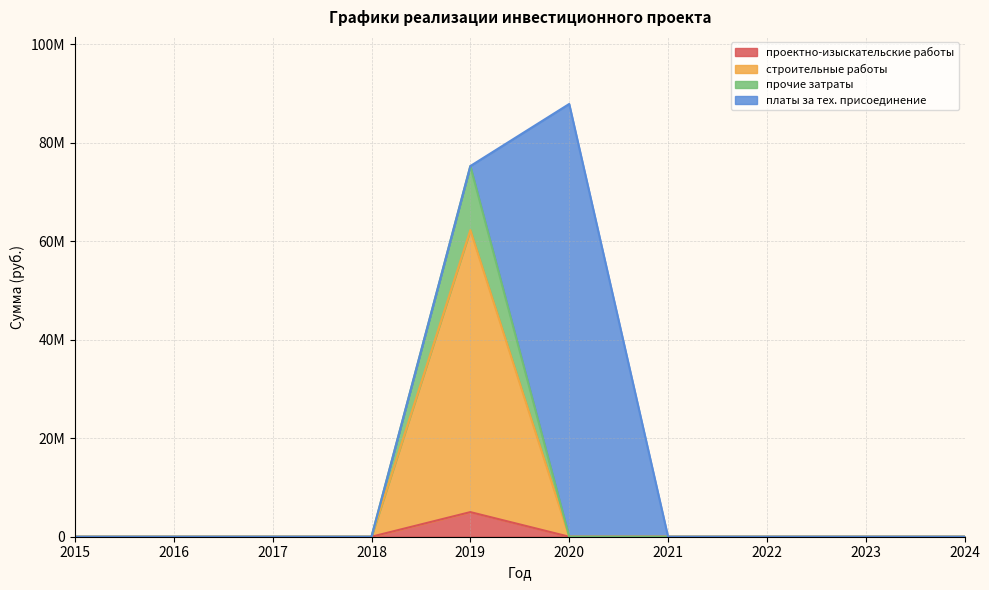

True or false: строительные работы and проектно-изыскательские работы cross at least once.

False